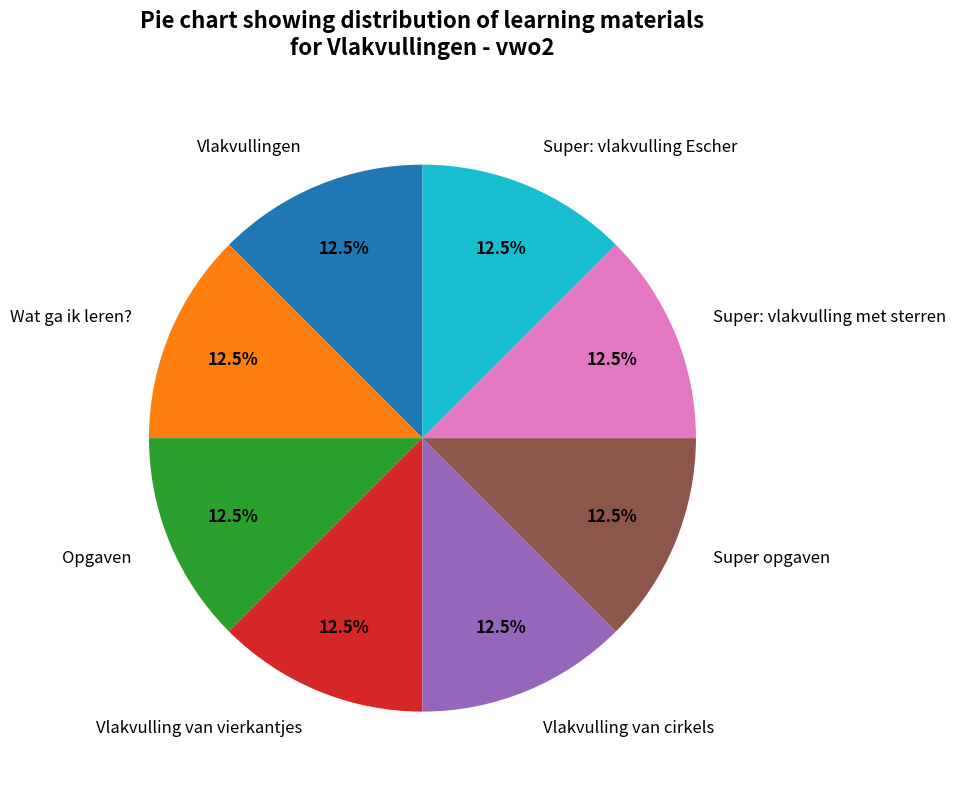

Is there any slice that represents more than half of the pie?

No